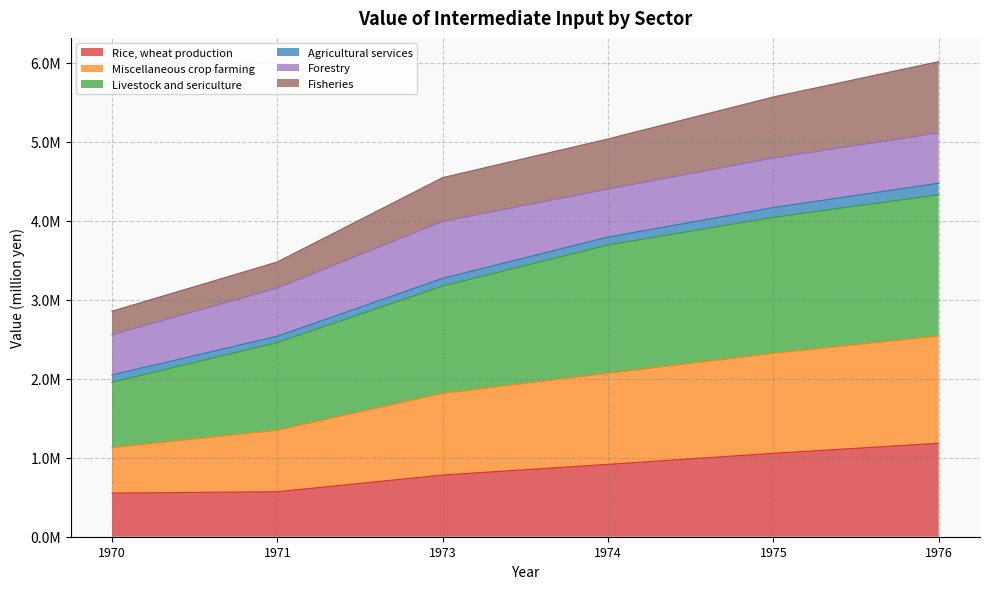

What is the value of the Livestock and sericulture point at the 2nd from the left?

2457619.8